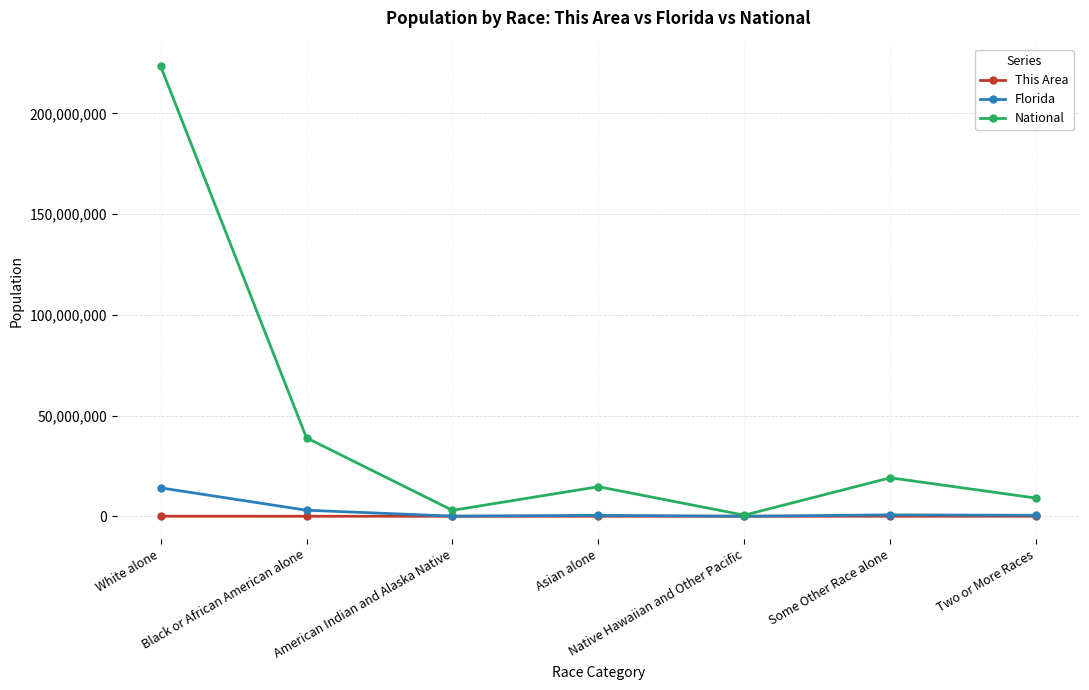

Which series has the largest range (max minus min)?

National